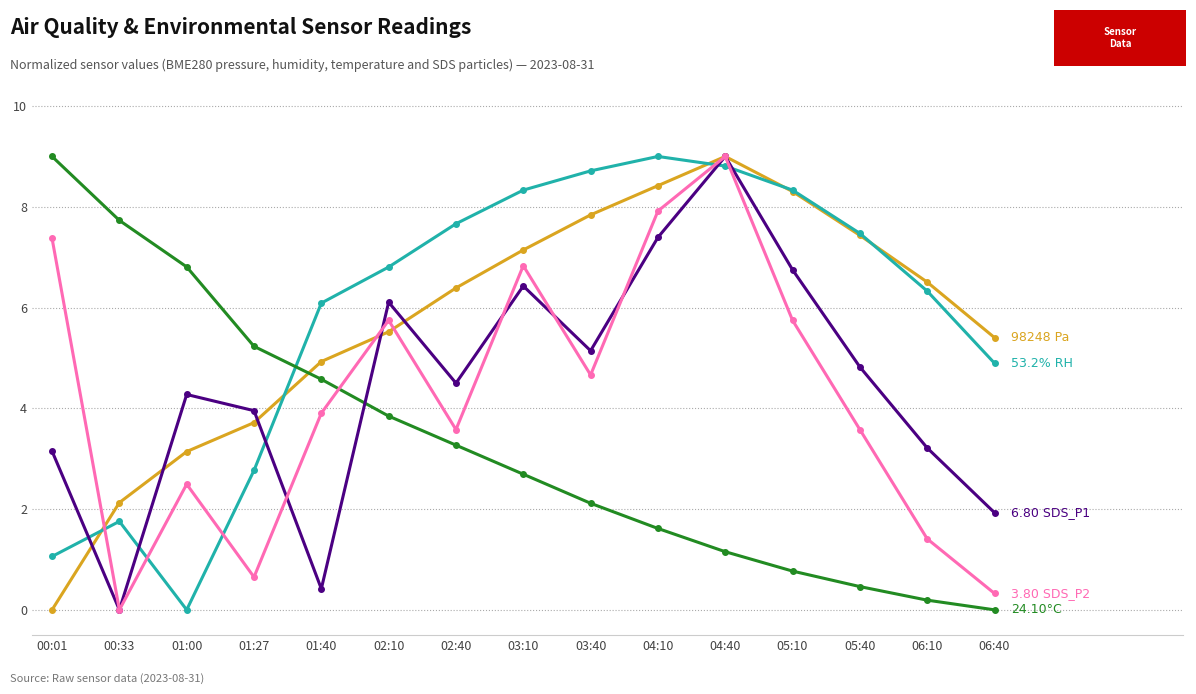

What is the difference between the highest and lowest values at 00:33?

7.7